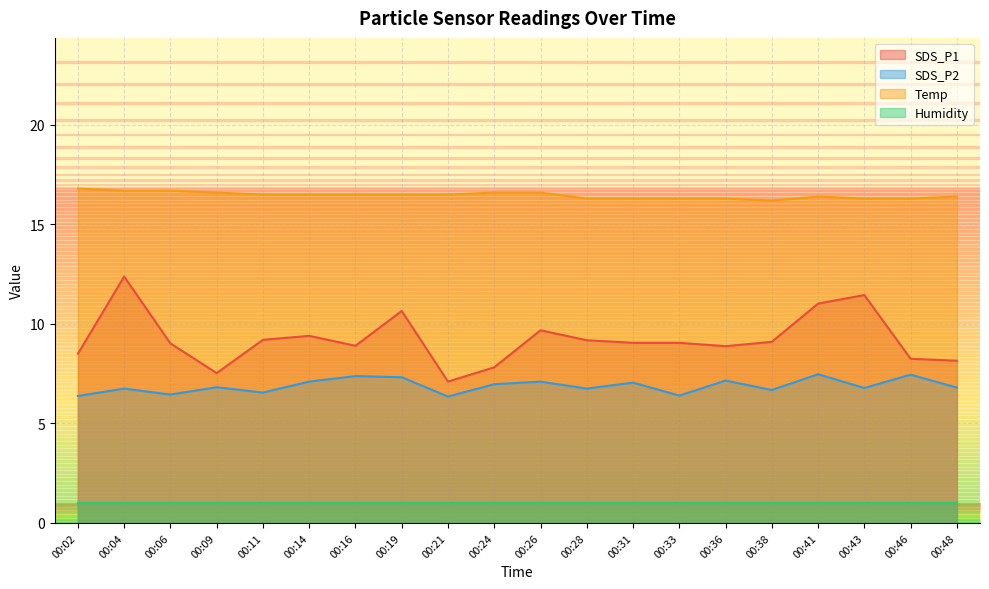

What is the value of the SDS_P1 point at the 12th from the left?

9.2